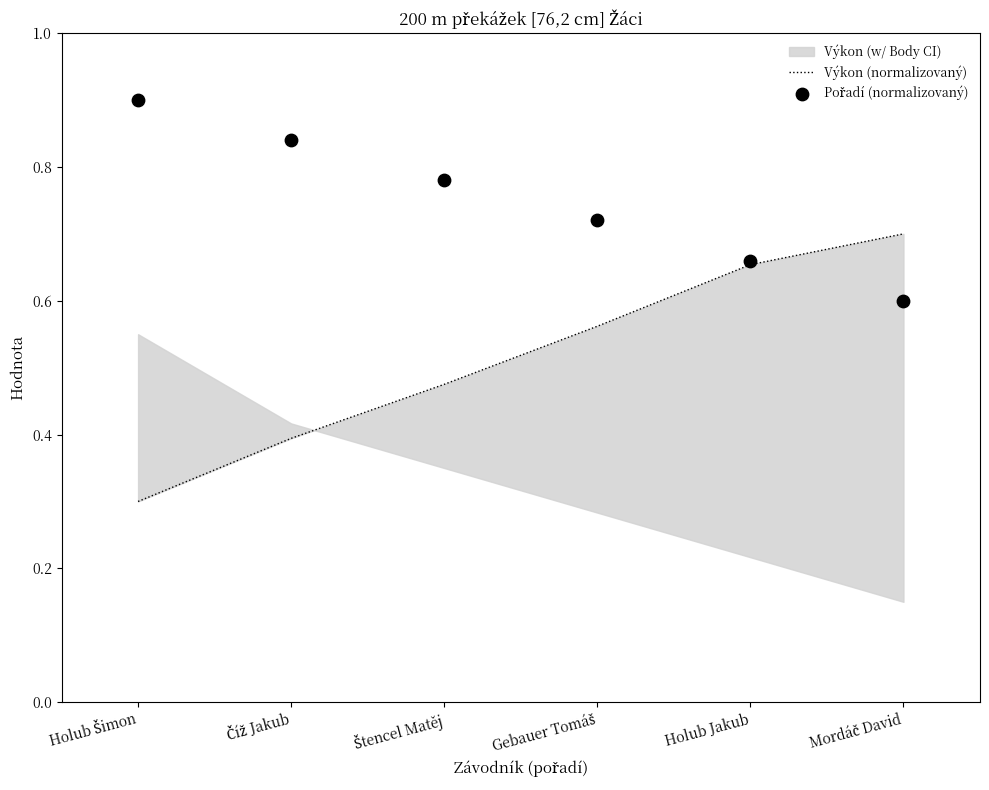

Which series contains the highest Y value?

Pořadí (normalizovaný)